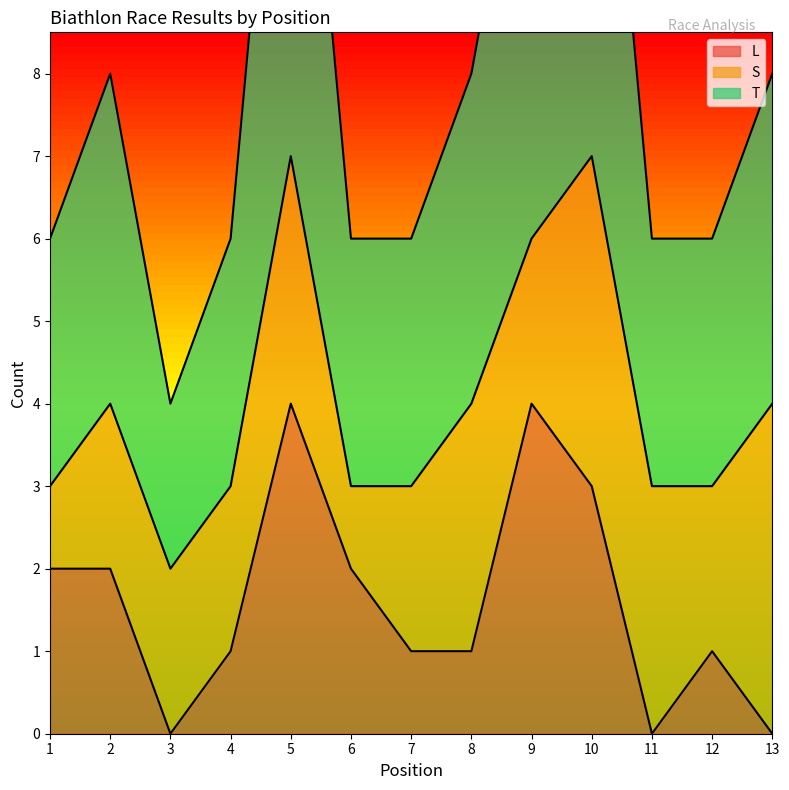

At which label does T first exceed 3?

2